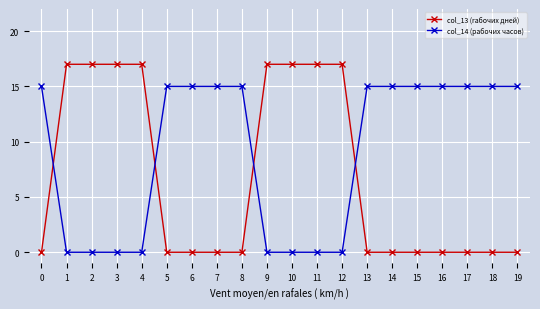

List the series in order of their peak value, lowest first.

col_14 (рабочих часов), col_13 (rабочих дней)